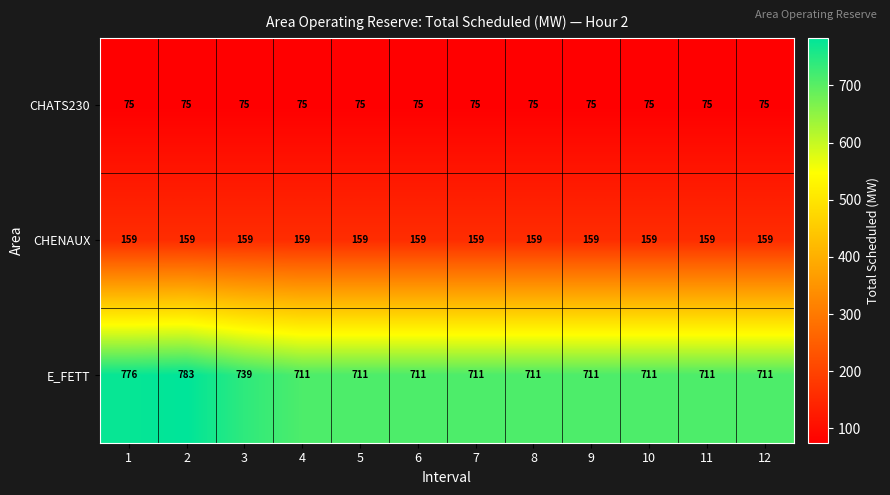

The value of E_FETT at 4 is 711. True or false?

True